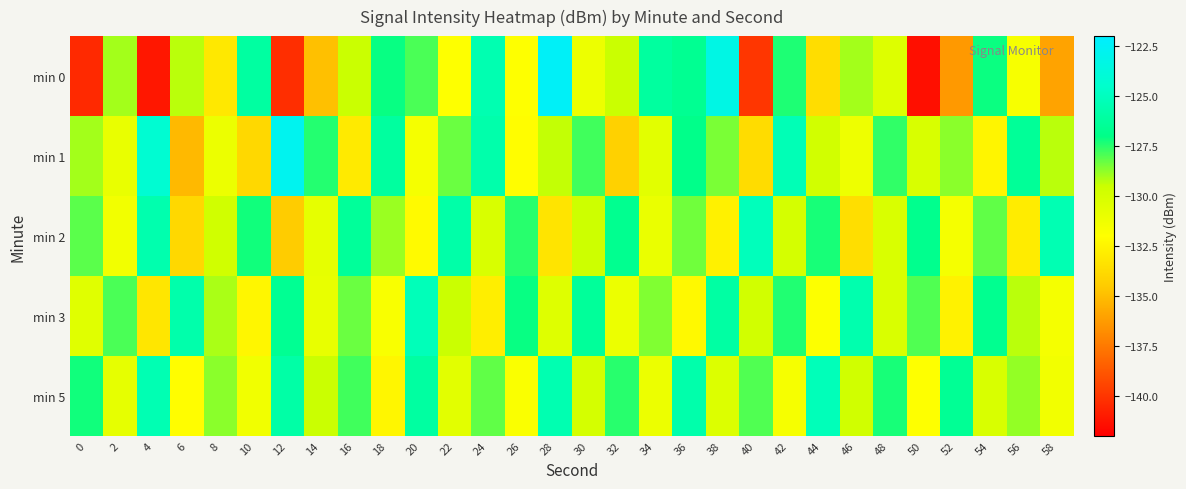

Between 14 and 36, which is larger?

36